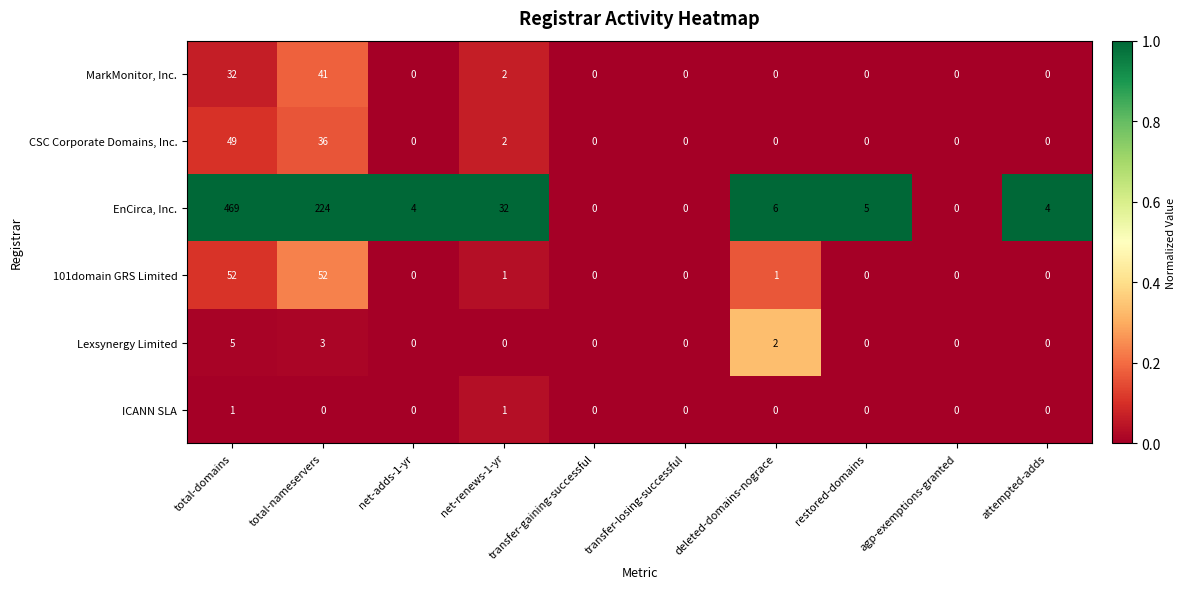

List the series in order of their peak value, highest first.

EnCirca, Inc., 101domain GRS Limited, CSC Corporate Domains, Inc., MarkMonitor, Inc., Lexsynergy Limited, ICANN SLA